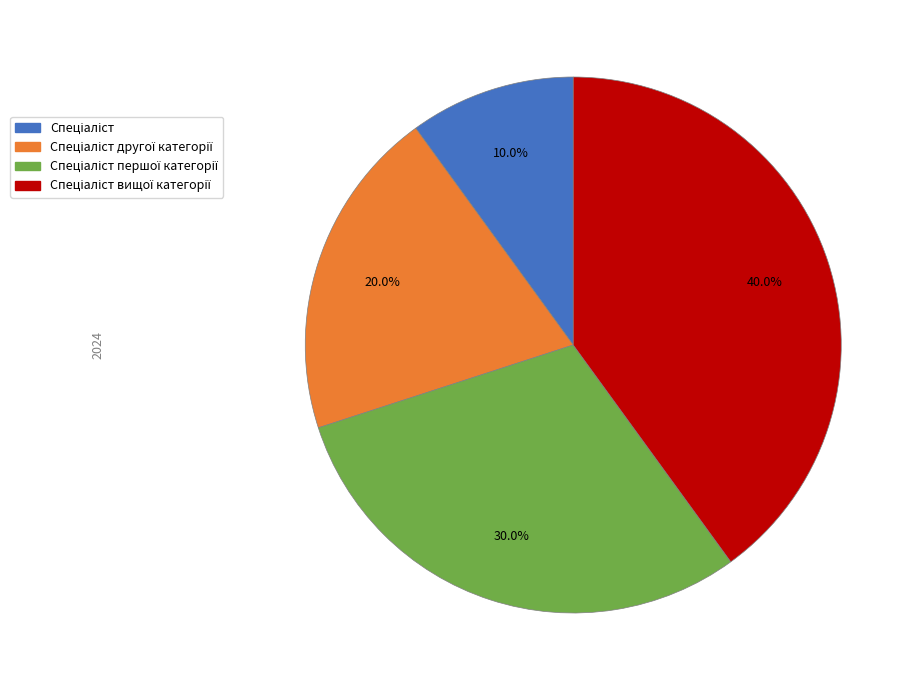

Is there a majority slice in this chart?

No